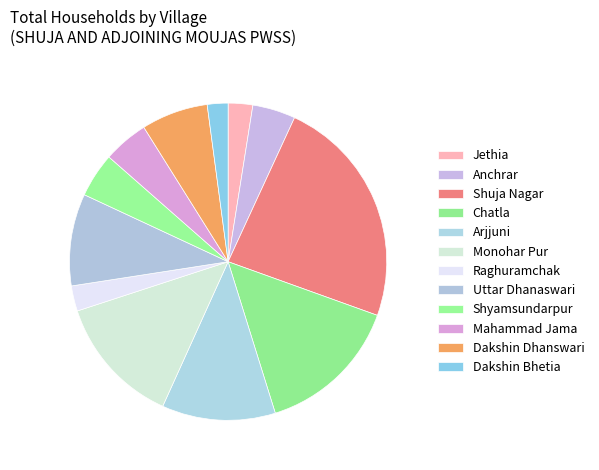

The Arjjuni slice represents 22% of the pie. True or false?

False